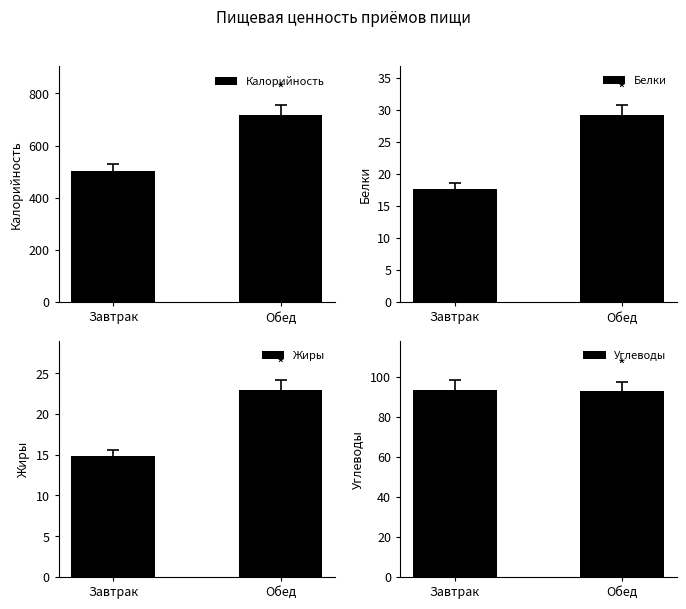

Is it true that Жиры equals 34.1 at Обед?

False